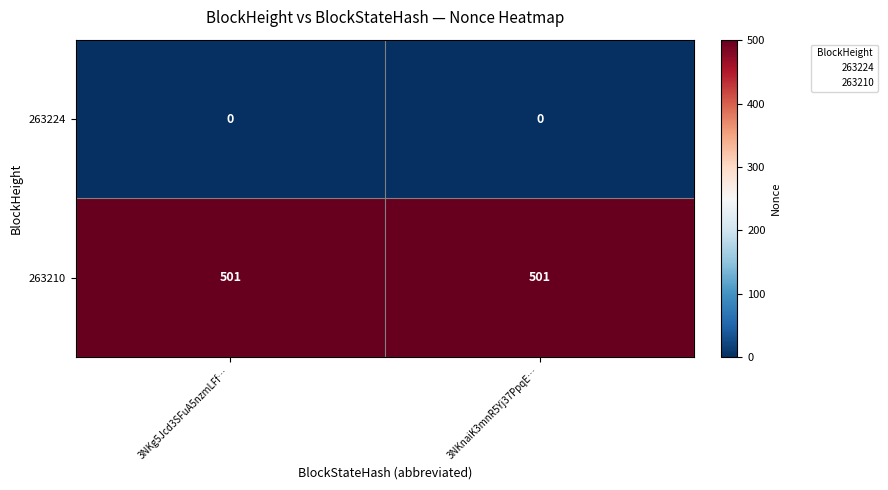

What is the spread (max minus min) of values at 3NKnaiK3mnR5Yj37PpqE…?

501